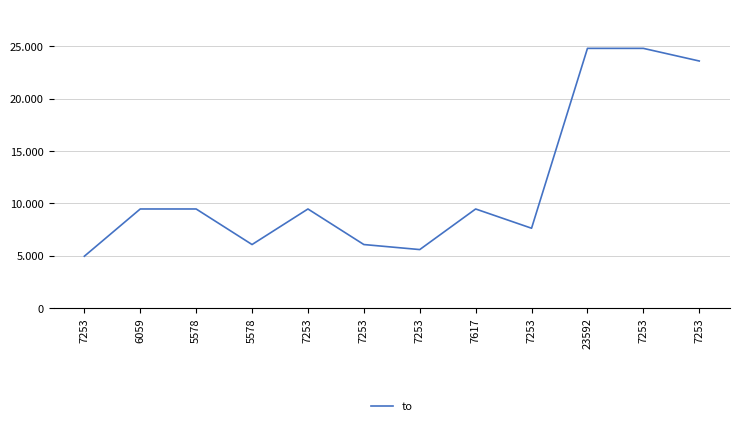

Rank the categories by value from lowest to highest.

7253, 7253, 5578, 7253, 7253, 6059, 5578, 7253, 7617, 7253, 23592, 7253